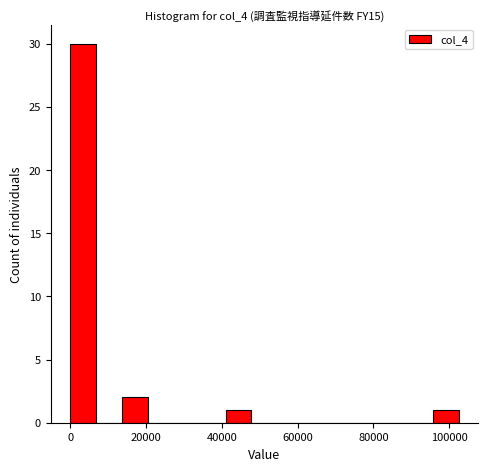

Around what value on the x-axis is the tallest bar? Give the approximate position of its centre, as read against the axis.

4000